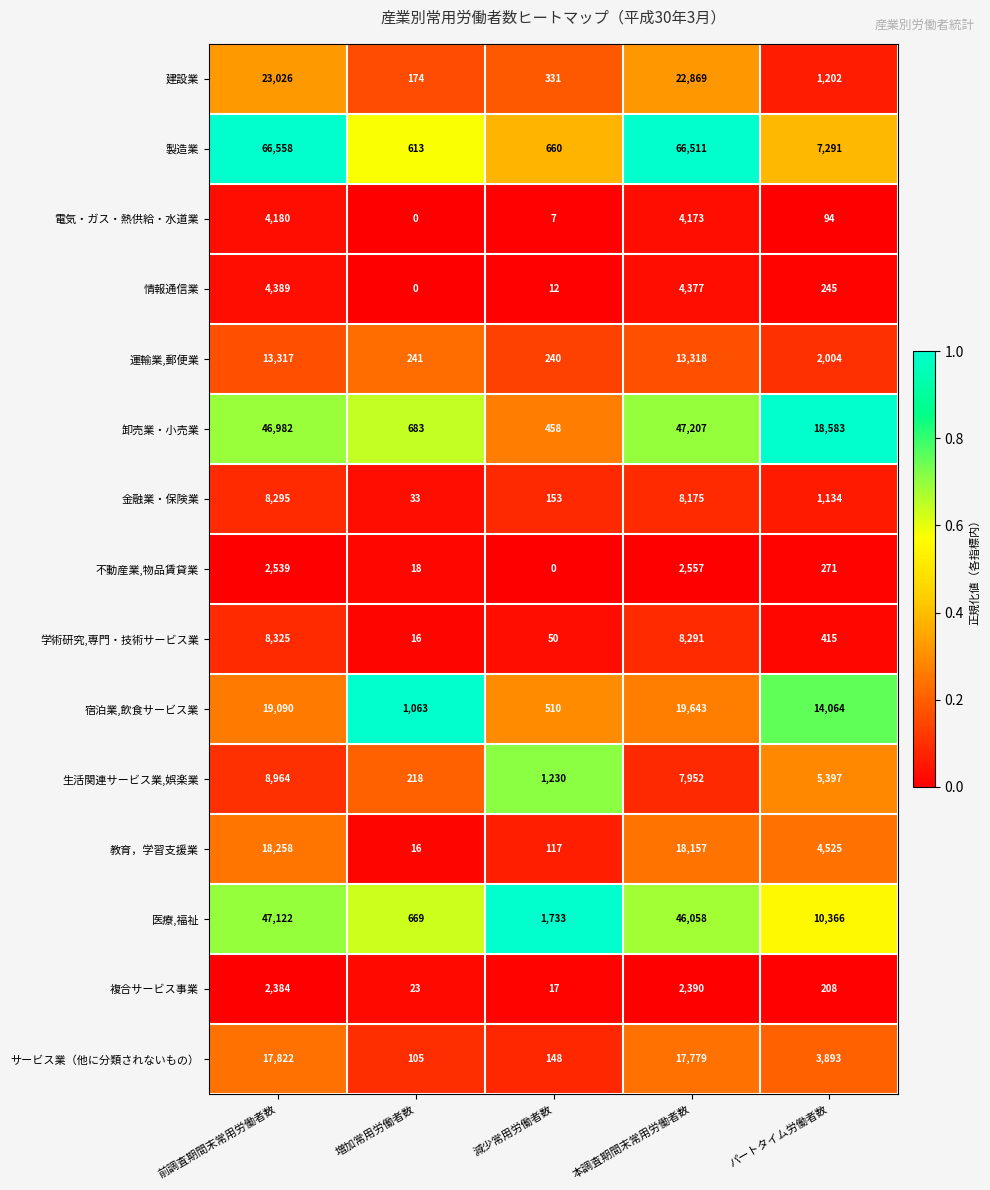

Which category has the lowest value in the 生活関連サービス業,娯楽業 series?

増加常用労働者数